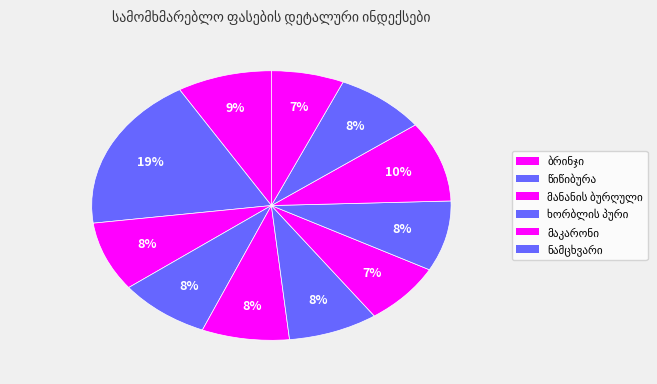

How many slices are in this pie chart?

11